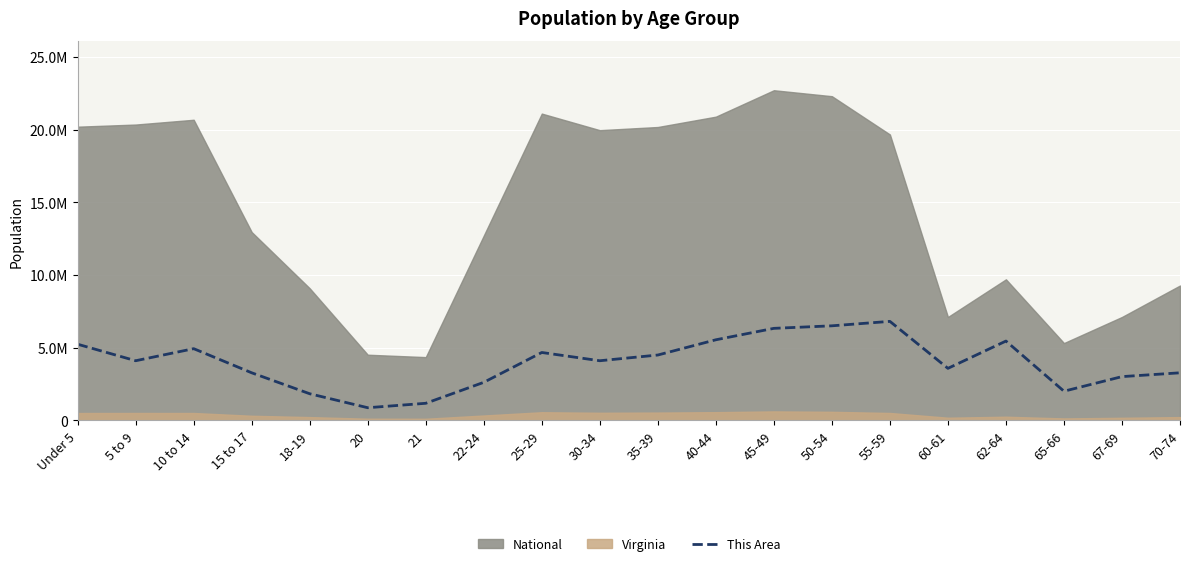

Where is the first local minimum?

5 to 9